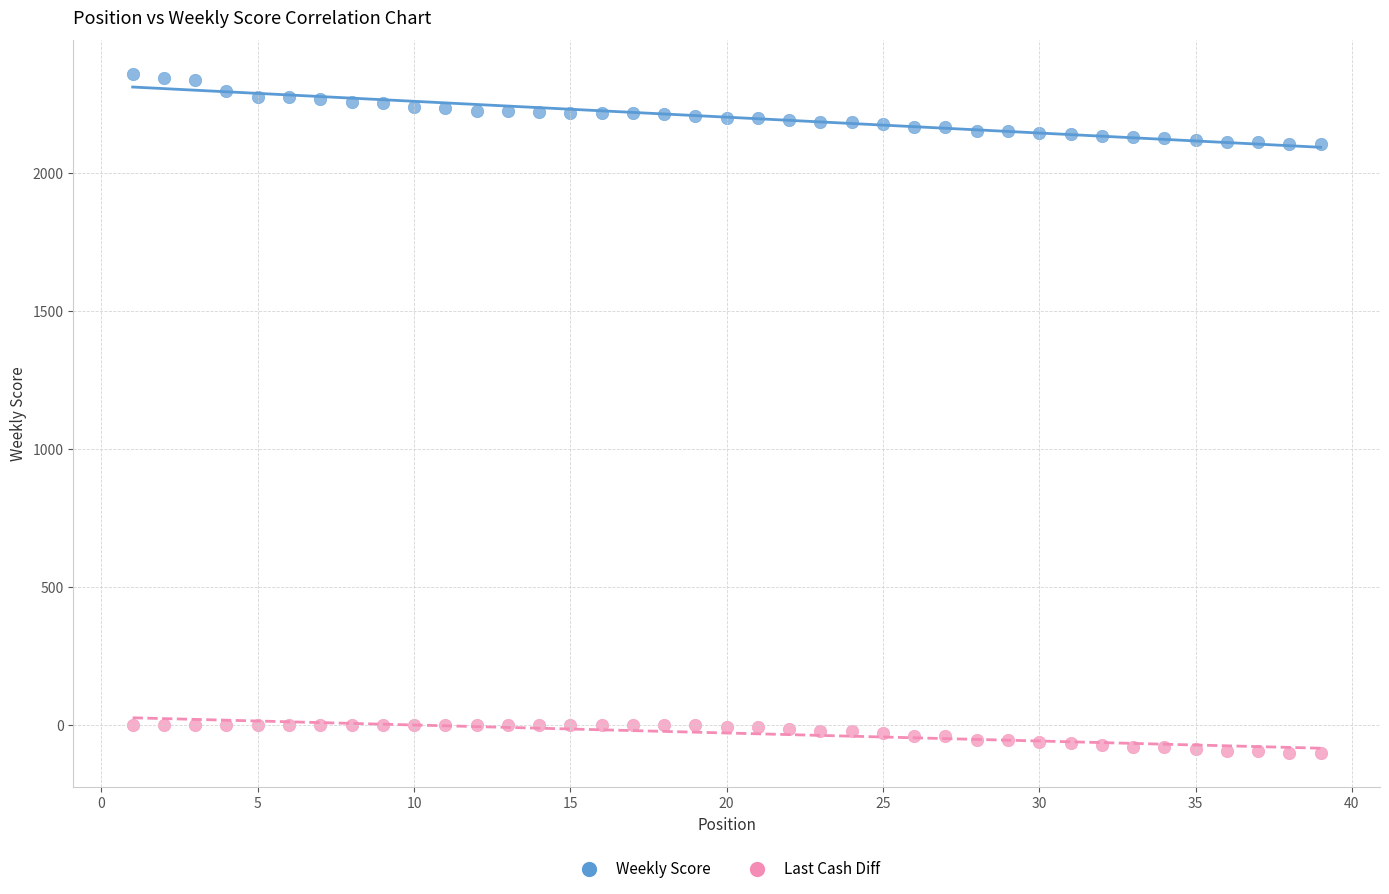

What is the X range (max minus min) for the scatter plot?

38